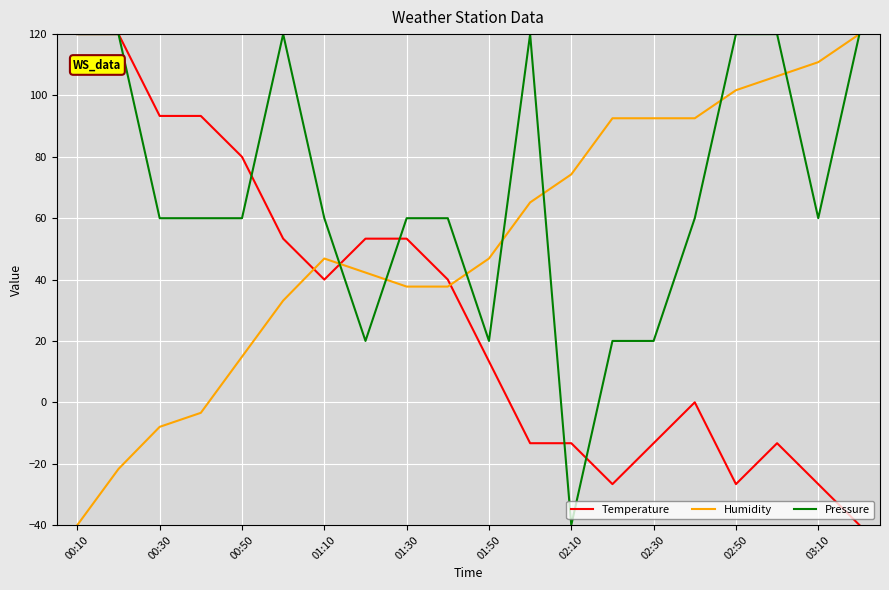

Which series has the largest total across all categories?

Pressure